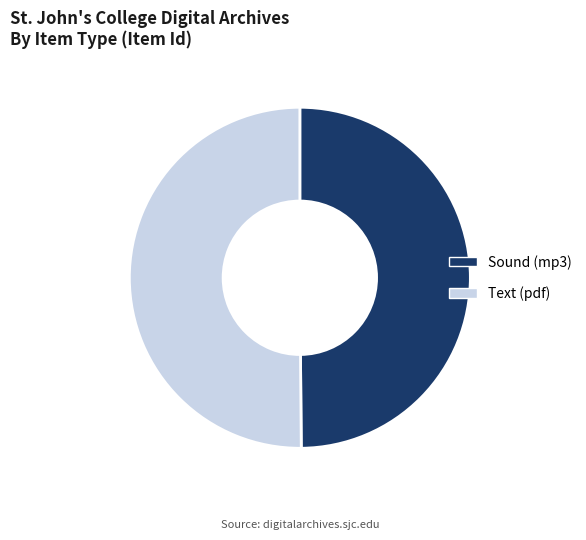

What is the ratio of the value at Sound (mp3) to the value at Text (pdf)?

1.0